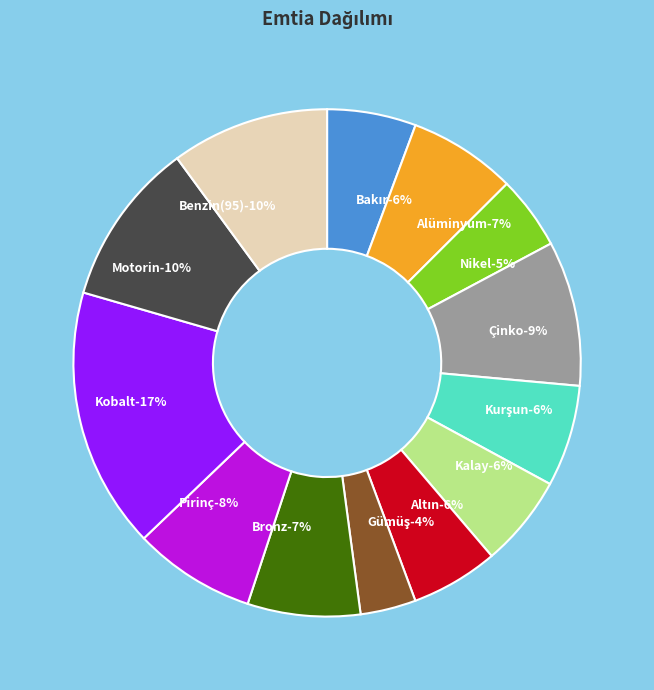

Is it true that Bronz is 7% of the pie?

True